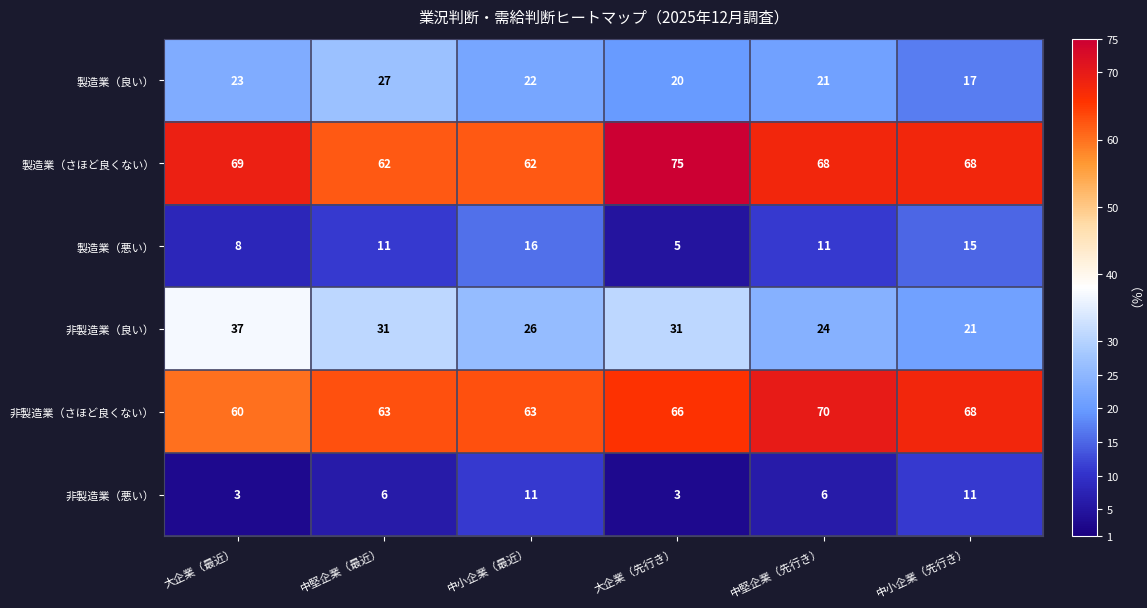

Which series has the widest spread of values?

非製造業（良い）